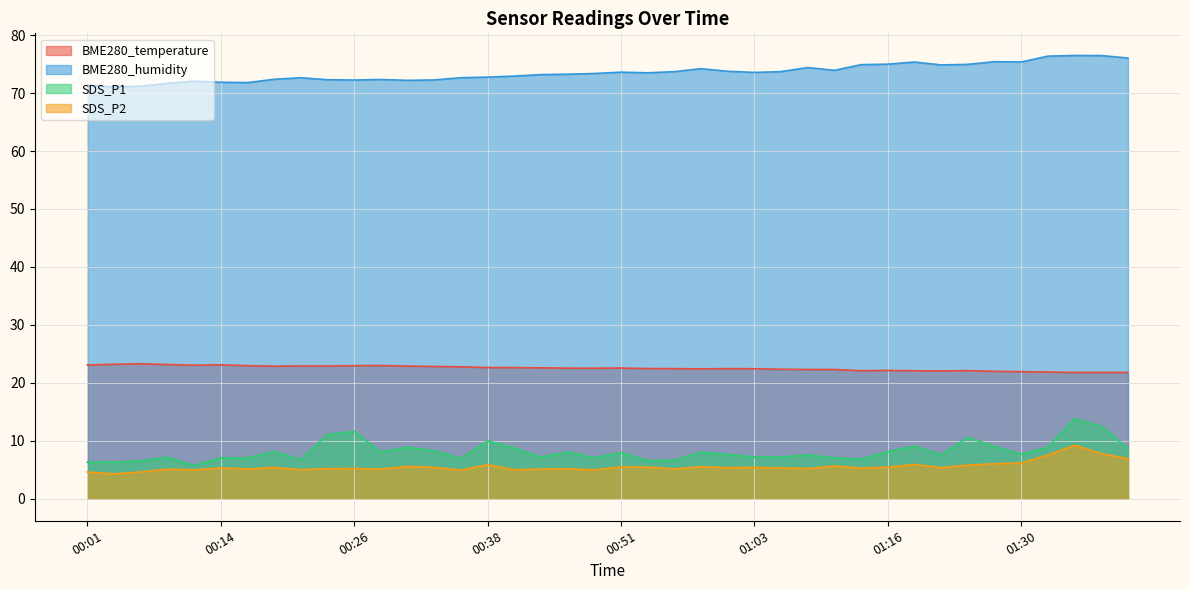

What is the difference between the maximum and minimum values in the BME280_humidity series?

5.4